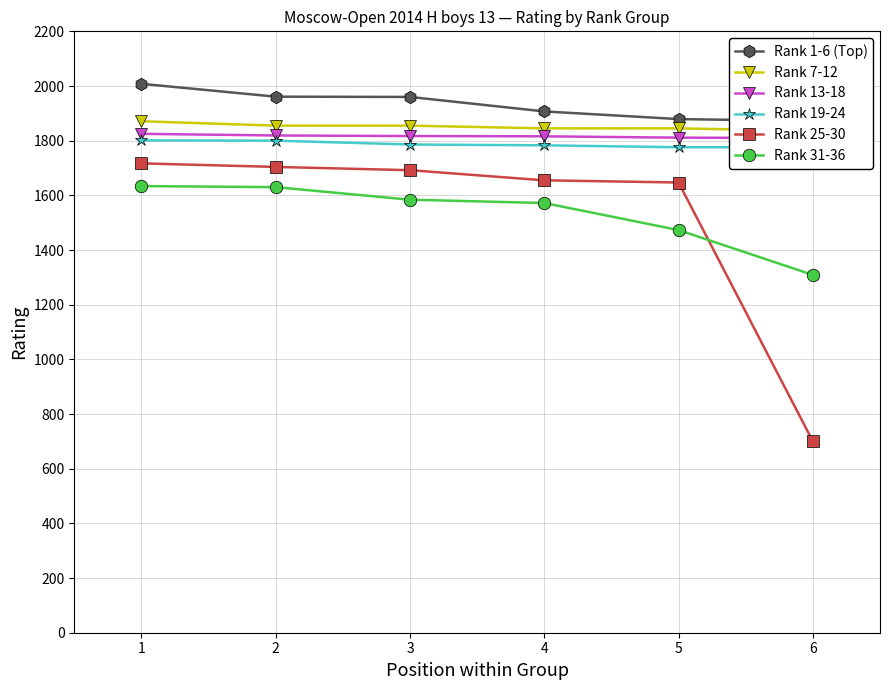

What is the maximum value for Rank 1-6 (Top)?

2008